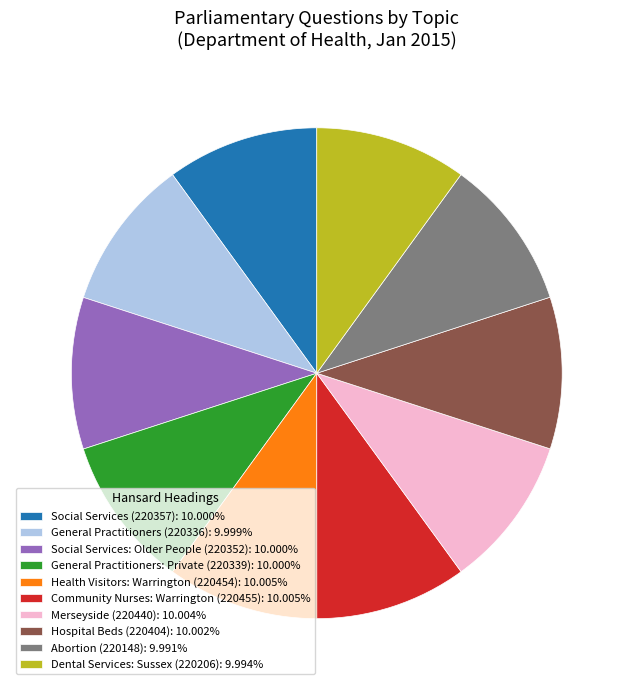

Does Community Nurses: Warrington (220455) account for over 50% of the chart?

No